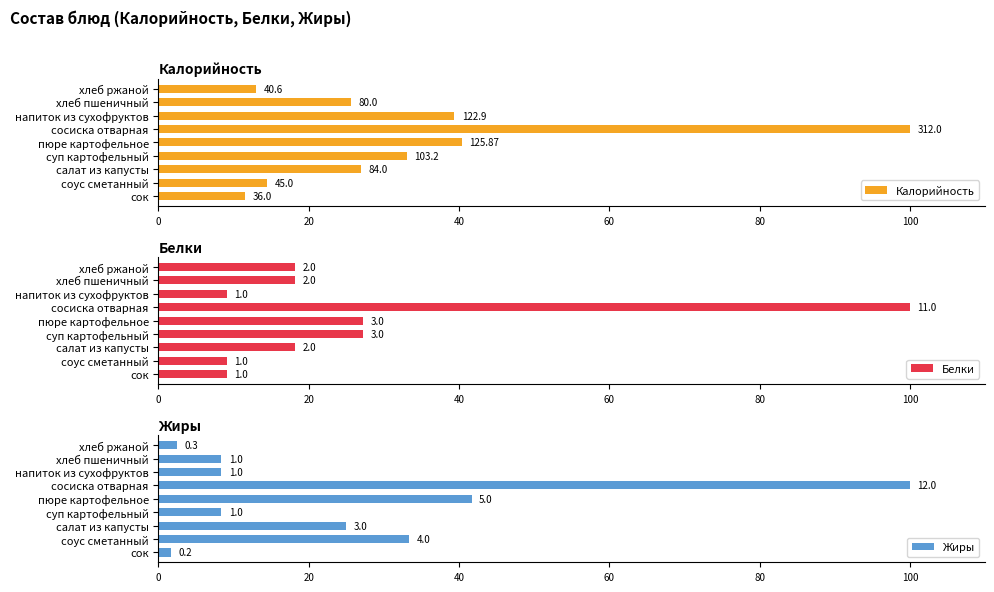

Which series has the largest total across all categories?

Калорийность